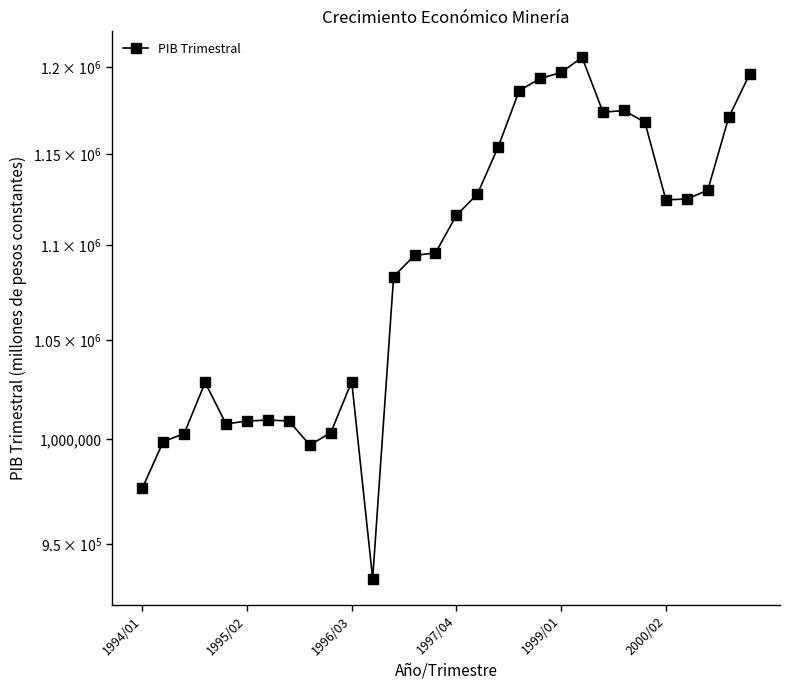

List the labels in order of value, largest first.

21, 20, 29, 19, 18, 23, 22, 28, 24, 17, 27, 16, 26, 25, 15, 14, 13, 12, 10, 1997/04, 6, 7, 2000/02, 1999/01, 9, 1996/03, 1995/02, 8, 1994/01, 11